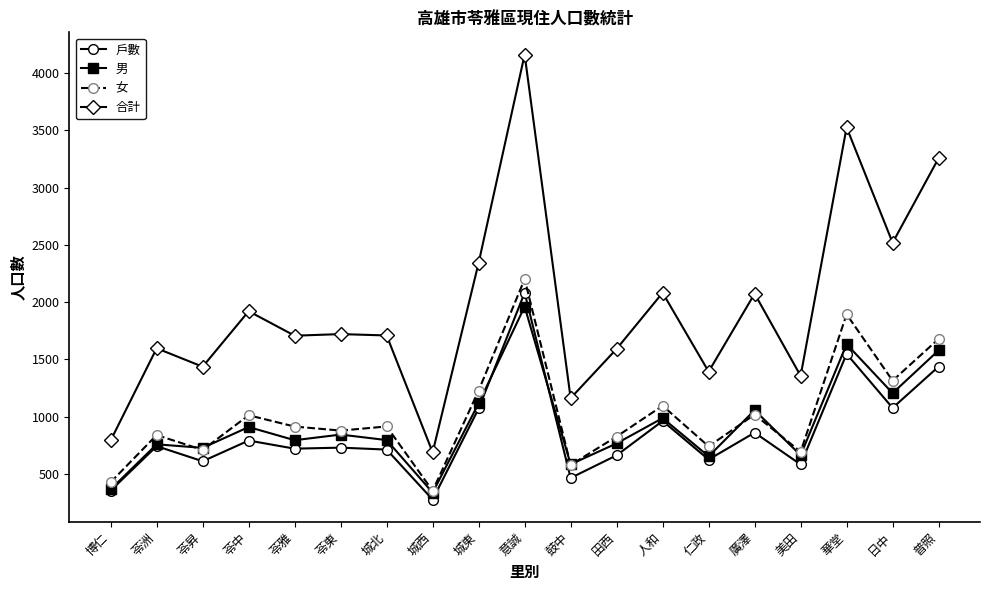

True or false: 女 and 合計 intersect in this chart.

False